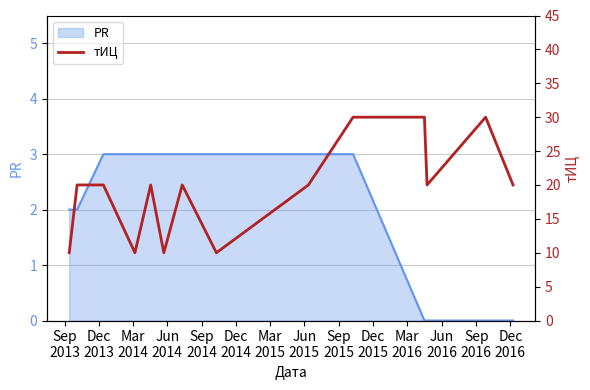

True or false: the data shows 44 at Mar
2016.

False